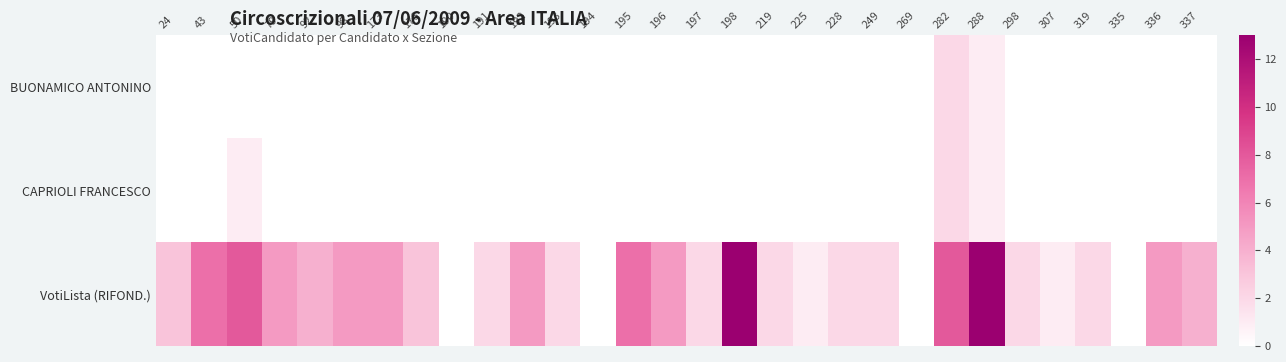

Rank the series at 24 from highest to lowest value.

VotiLista (RIFOND.), BUONAMICO ANTONINO, CAPRIOLI FRANCESCO